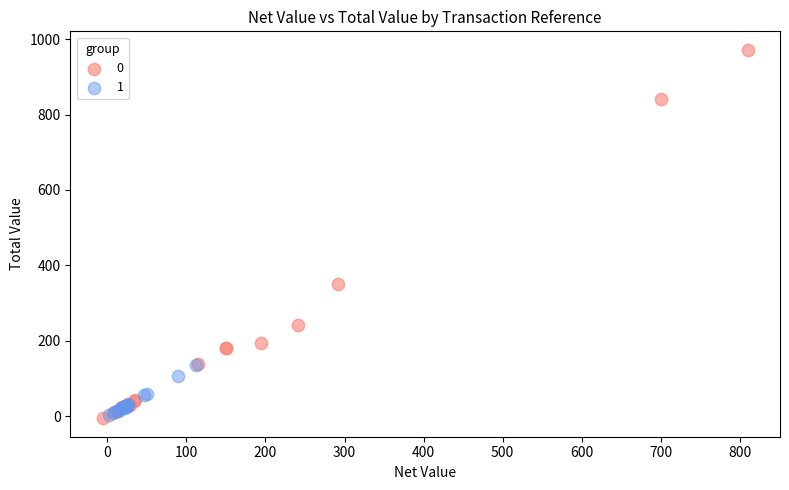

What are all the series names shown in the legend?

0, 1